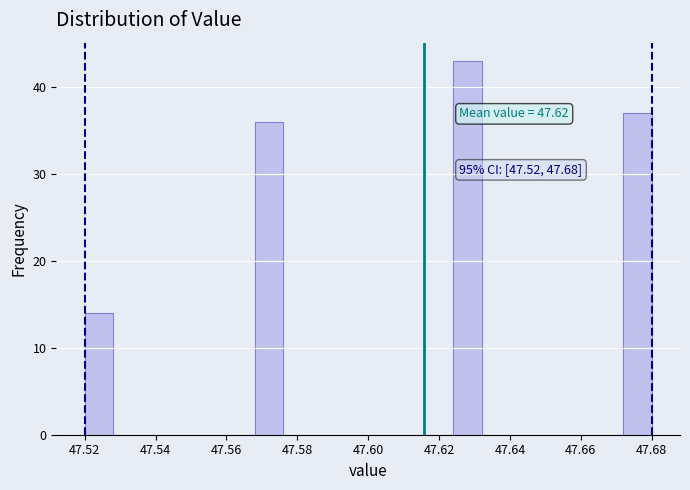

Which range on the x-axis has the tallest bar?

47.624 to 47.632